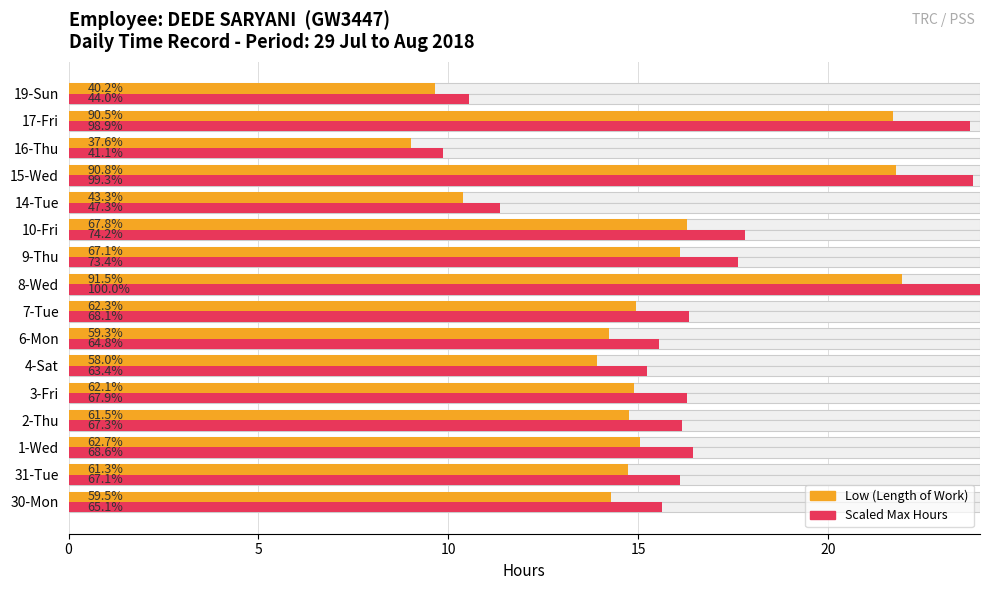

How many categories are shown in the chart?

16